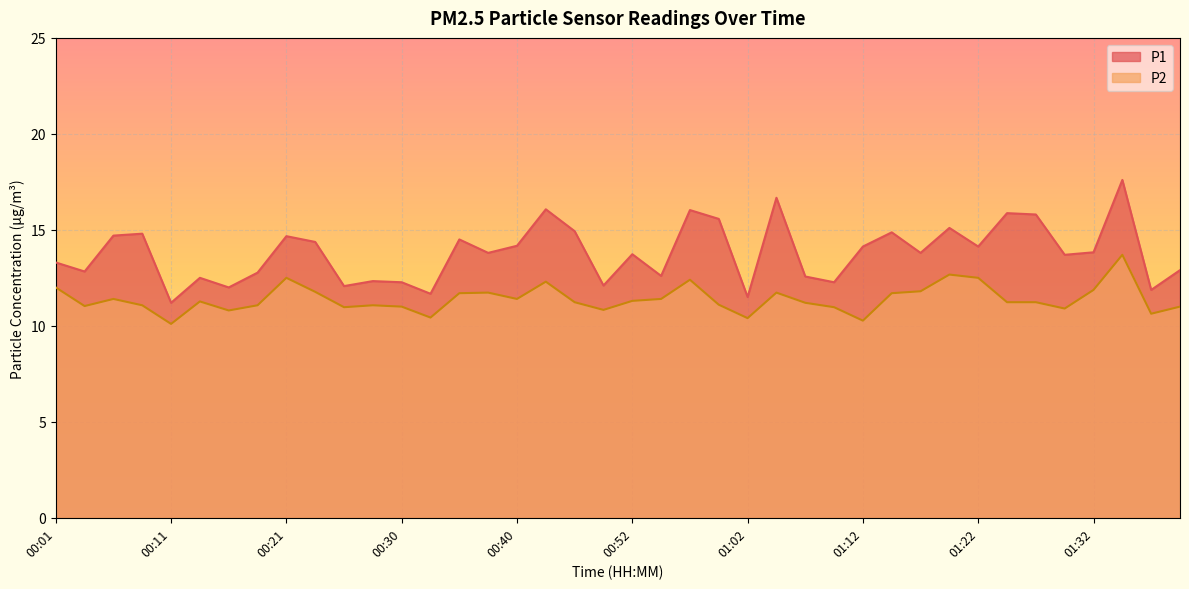

What is the difference between the second highest and minimum values in the P2 series?

2.6